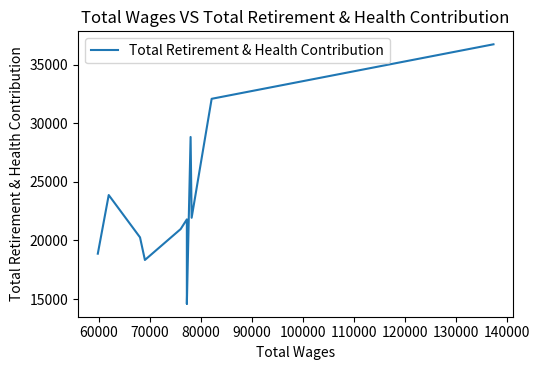

How many points are higher than both their immediate neighbors (excluding endpoints)?

3